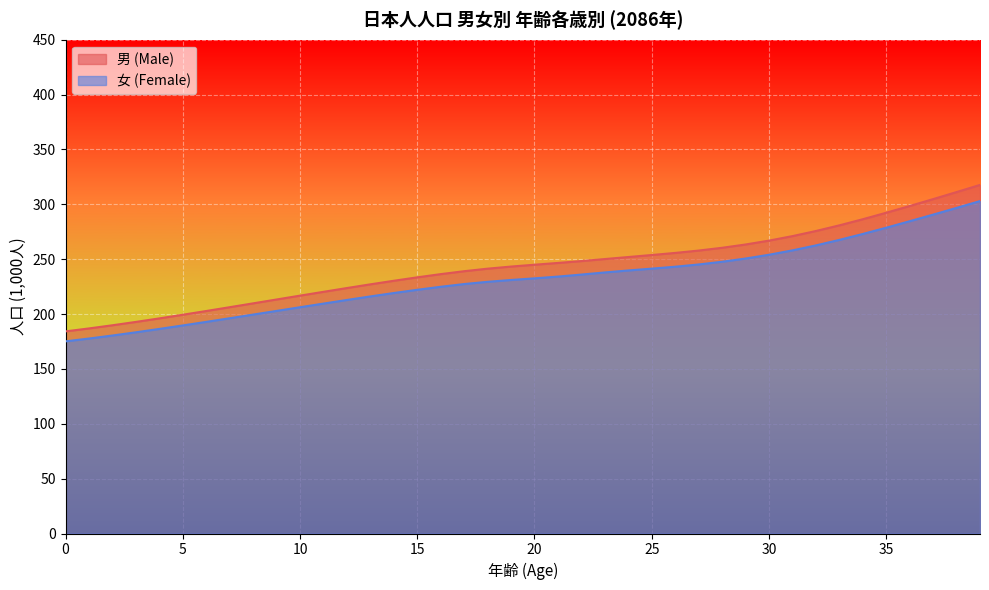

Reading left to right, list all the values displayed in this chart.

男 (Male): 0=184.2	1=186.9	2=189.8	3=192.8	4=196.0	5=199.4	6=202.8	7=206.2	8=209.7	9=213.3	10=216.8	11=220.3	12=223.7	13=227.1	14=230.3	15=233.4	16=236.4	17=239.0	18=241.4	19=243.3	20=245.0	21=246.6	22=248.3	23=250.1	24=252.0	25=253.8	26=255.7	27=257.9	28=260.4	29=263.4	30=266.9	31=271.0	32=275.7	33=280.8	34=286.4	35=292.3	36=298.5	37=304.7	38=311.2	39=317.7
女 (Female): 0=175.1	1=177.7	2=180.4	3=183.4	4=186.4	5=189.6	6=192.9	7=196.2	8=199.5	9=202.9	10=206.2	11=209.5	12=212.8	13=216.1	14=219.2	15=222.1	16=224.9	17=227.3	18=229.4	19=231.0	20=232.5	21=234.1	22=236.0	23=237.9	24=239.7	25=241.4	26=243.1	27=245.2	28=247.7	29=250.6	30=254.0	31=258.0	32=262.6	33=267.6	34=273.0	35=278.7	36=284.6	37=290.6	38=296.7	39=303.0